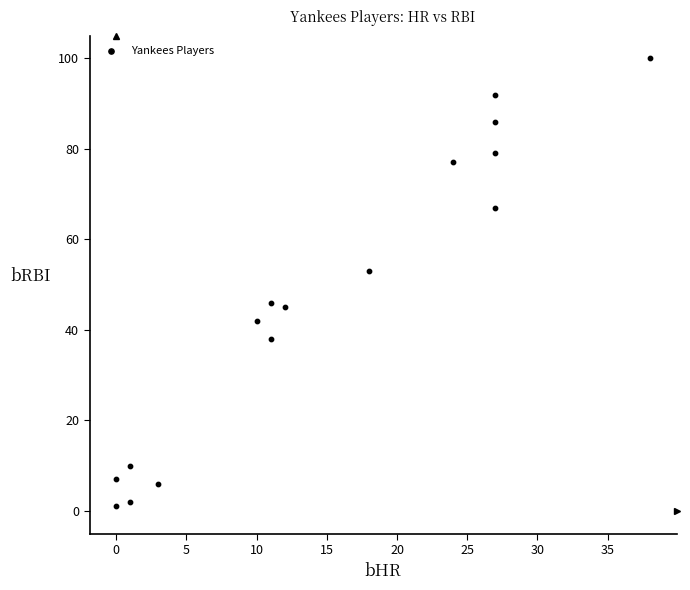

What is the range of Y values (max minus min)?

99